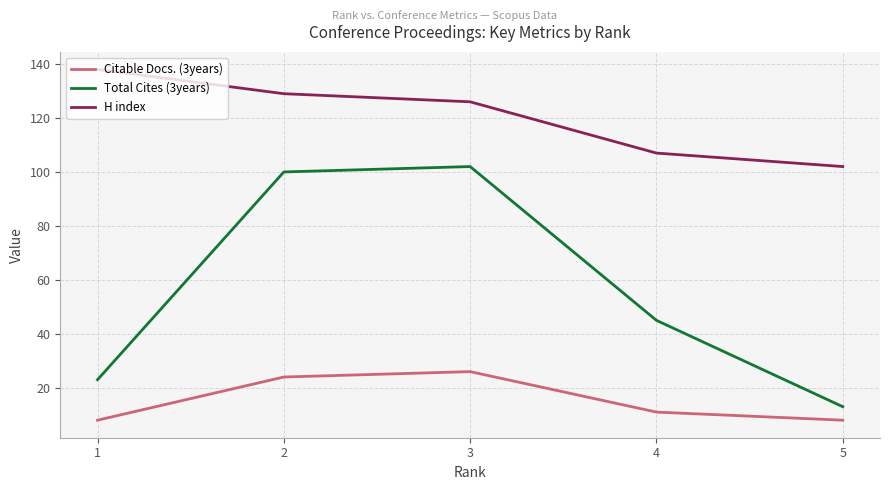

The Total Cites (3years) series shows 22 at 4. True or false?

False